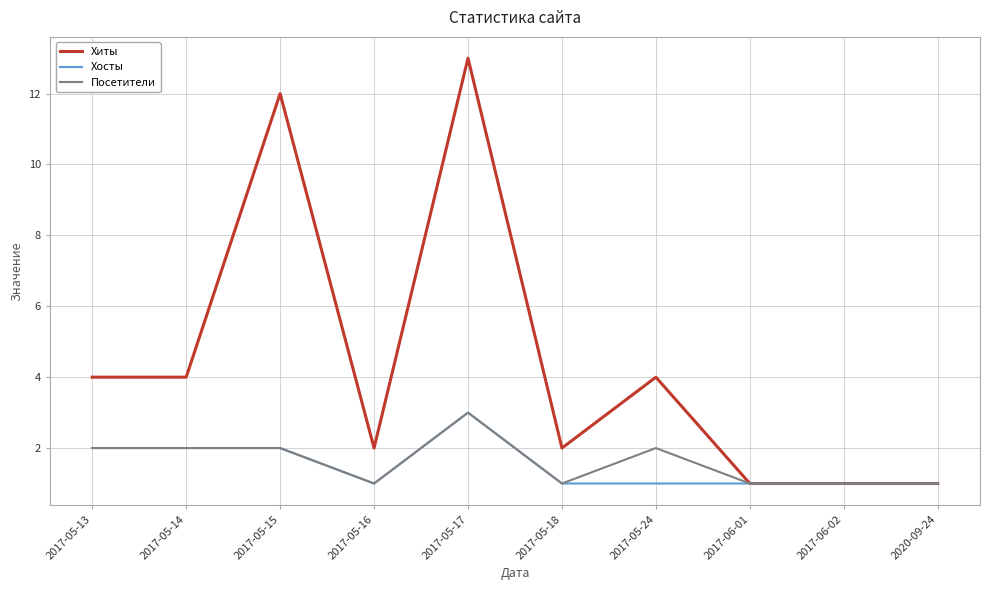

Count the Посетители values in the range 1 to 2.

9